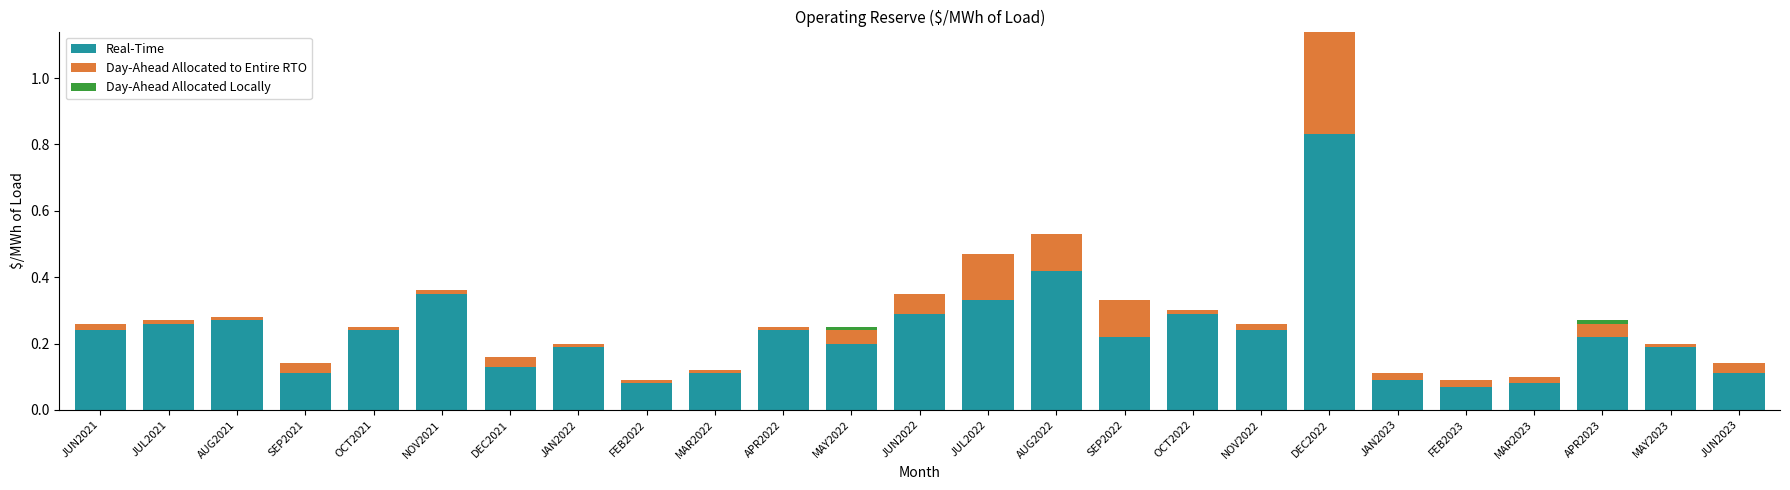

What is the sum of all Real-Time values?

5.8